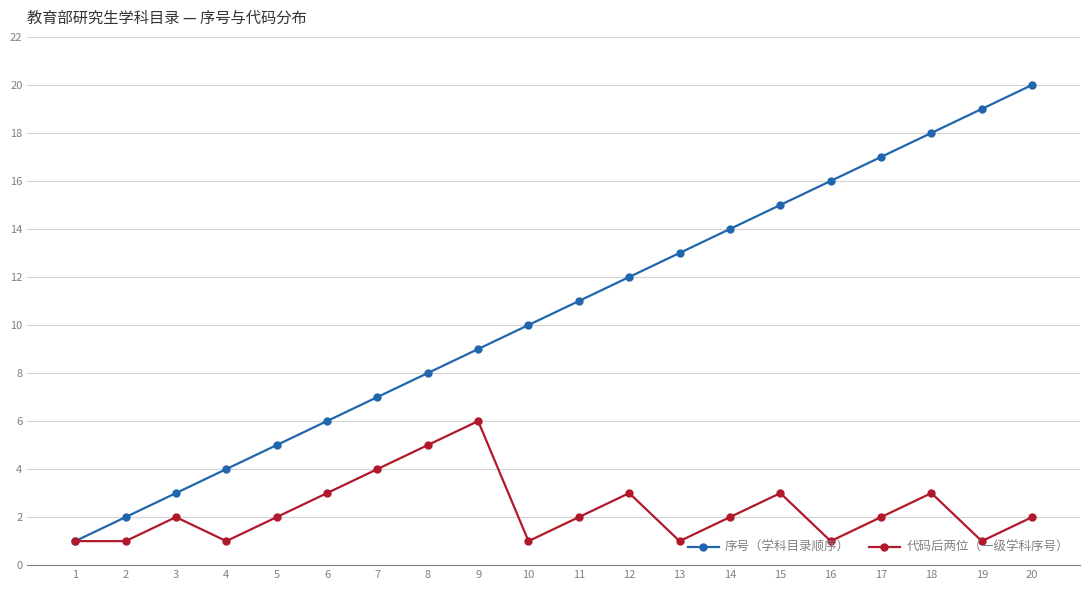

At which category is the sum across all series the highest?

20